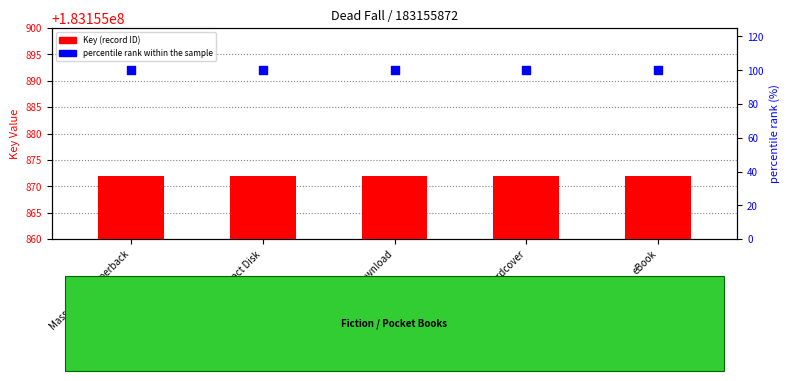

At which category is the sum across all series the highest?

Mass Market Paperback